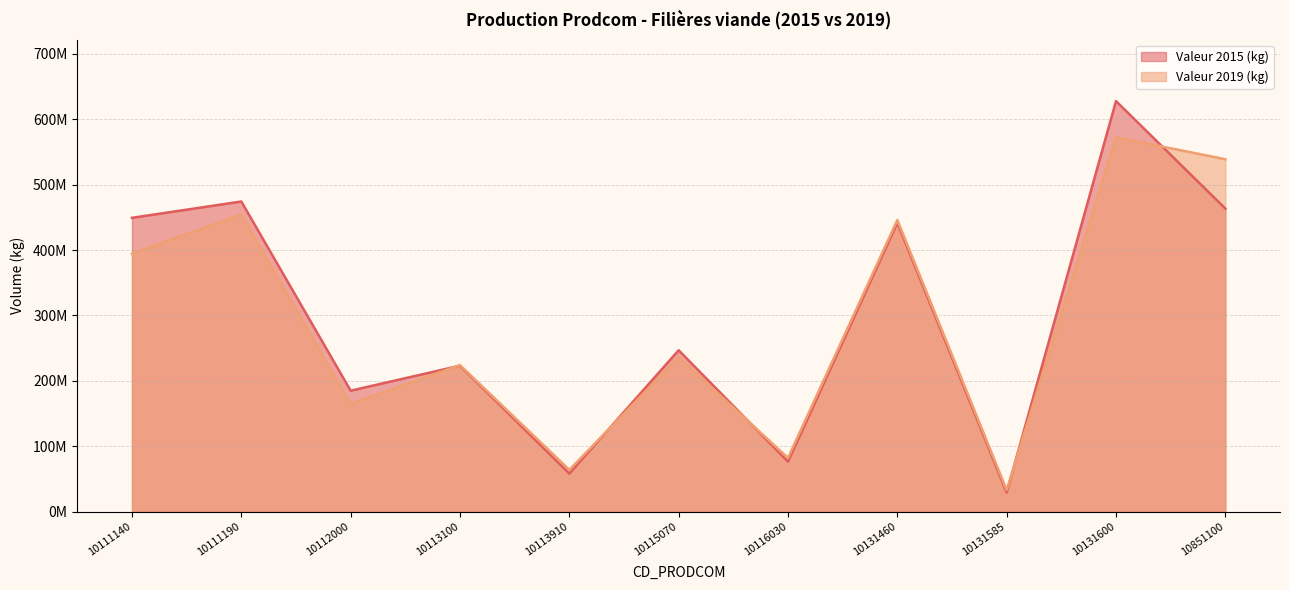

True or false: Valeur 2015 (kg) has more than 0 points higher than both neighbors.

True